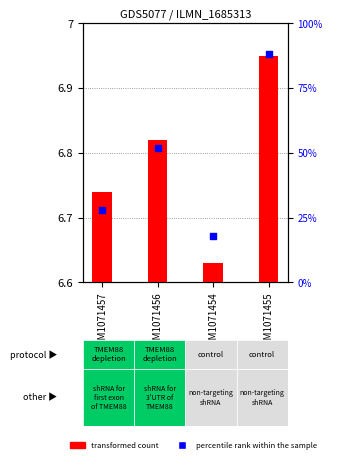

At which category is the sum across all series the highest?

GSM1071455